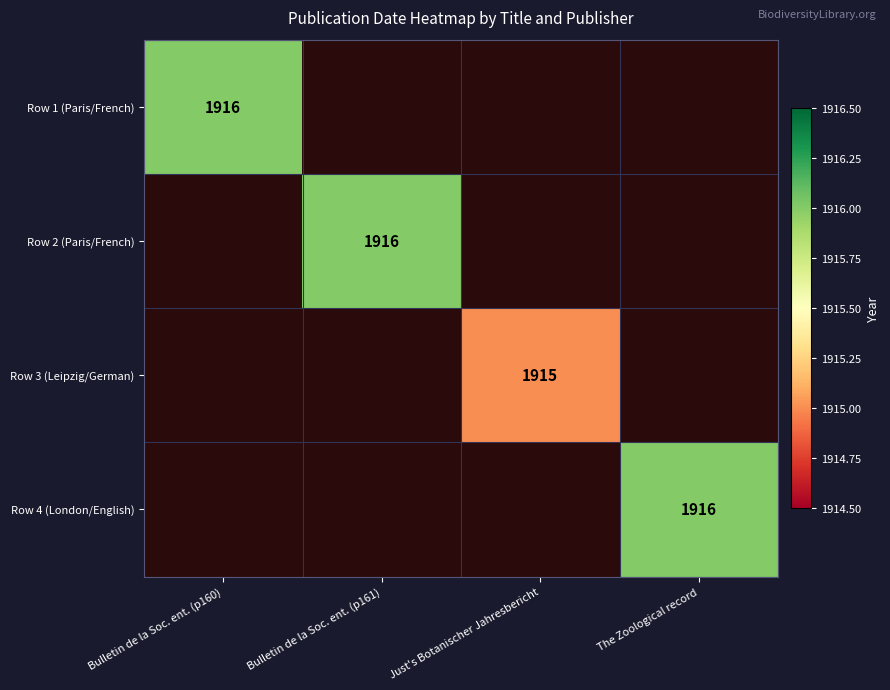

Between Bulletin de la Soc. ent. (p161) and The Zoological record, which is larger?

The Zoological record